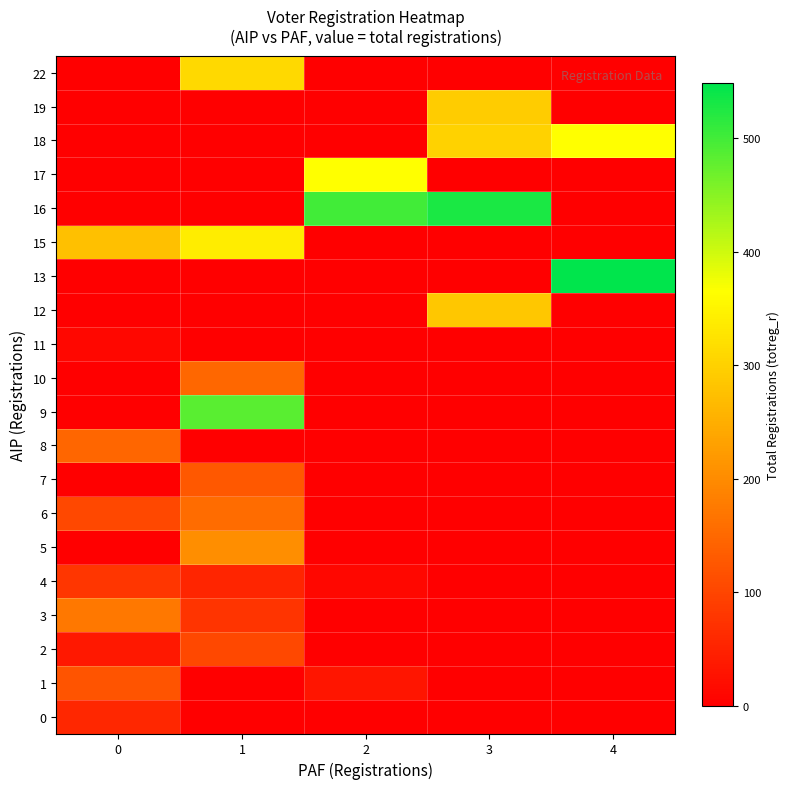

Reading left to right, transcribe all the data shown in this chart.

0: 0=57	1=0	2=0	3=0	4=0
1: 0=121	1=0	2=30	3=0	4=0
2: 0=35	1=104	2=0	3=0	4=0
3: 0=173	1=76	2=0	3=0	4=0
4: 0=78	1=55	2=11	3=0	4=0
5: 0=0	1=205	2=0	3=0	4=0
6: 0=103	1=155	2=0	3=0	4=0
7: 0=0	1=128	2=0	3=0	4=0
8: 0=147	1=0	2=0	3=0	4=0
9: 0=0	1=483	2=0	3=0	4=0
10: 0=0	1=149	2=0	3=0	4=0
11: 0=11	1=0	2=0	3=0	4=0
12: 0=0	1=0	2=0	3=285	4=0
13: 0=0	1=0	2=0	3=0	4=548
15: 0=274	1=339	2=0	3=0	4=0
16: 0=0	1=0	2=499	3=528	4=0
17: 0=0	1=0	2=365	3=0	4=0
18: 0=0	1=0	2=0	3=301	4=365
19: 0=0	1=0	2=0	3=292	4=0
22: 0=0	1=311	2=0	3=0	4=0